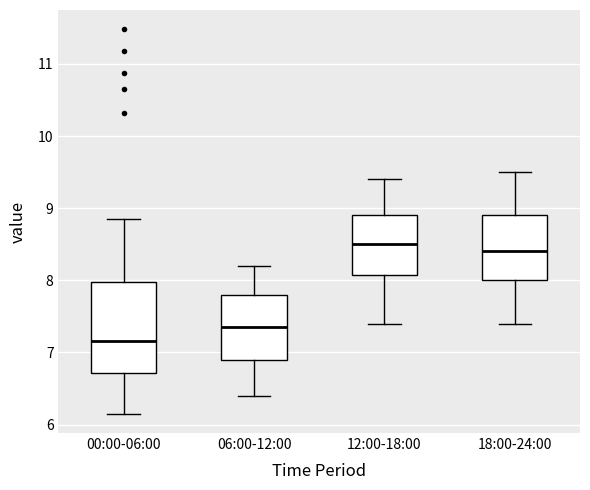

Reading left to right, read every box against the y-axis: the position of its median line, the range the box covers, and the ends of its whiskers. The values are not printed on the chart, so give them approximately, as read against the axis.

00:00-06:00: median 7.2, box 6.7 to 8.0, whiskers 6.2 to 8.9
06:00-12:00: median 7.4, box 6.9 to 7.8, whiskers 6.4 to 8.2
12:00-18:00: median 8.5, box 8.1 to 8.9, whiskers 7.4 to 9.4
18:00-24:00: median 8.4, box 8.0 to 8.9, whiskers 7.4 to 9.5